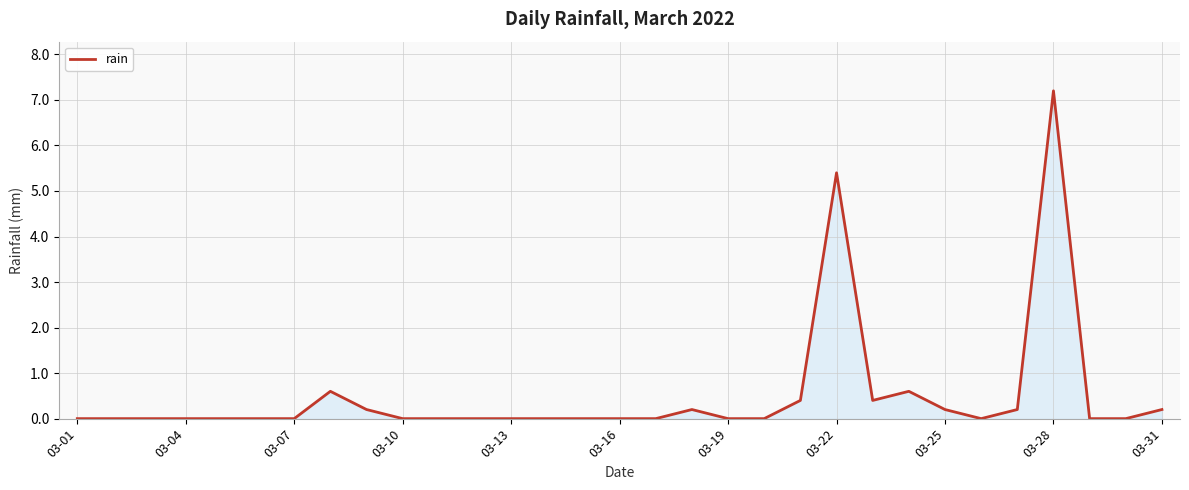

What is the maximum value shown in the chart?

7.2